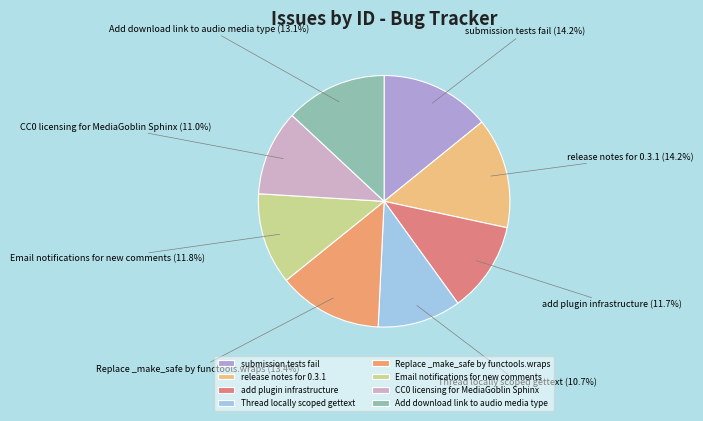

True or false: submission tests fail accounts for 4% of the total.

False